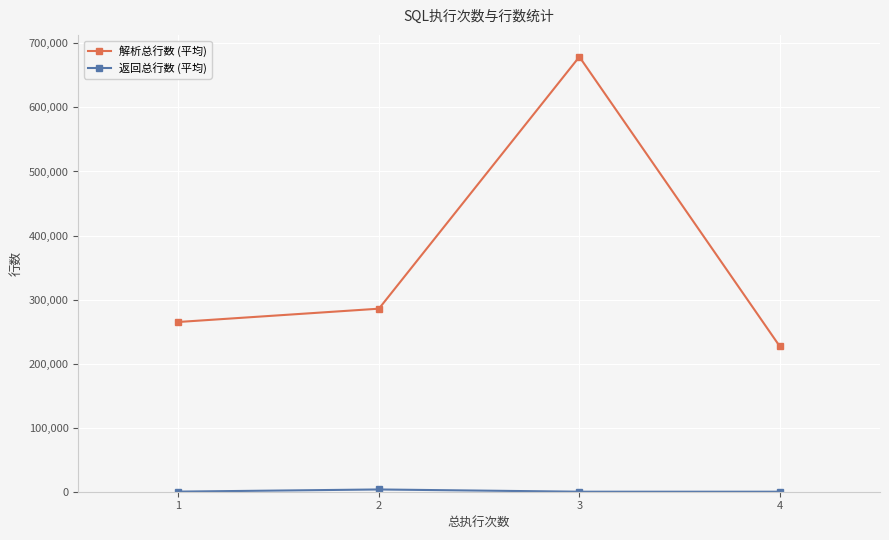

What is the difference between the second highest and second lowest values in the 解析总行数 (平均) series?

20752.0